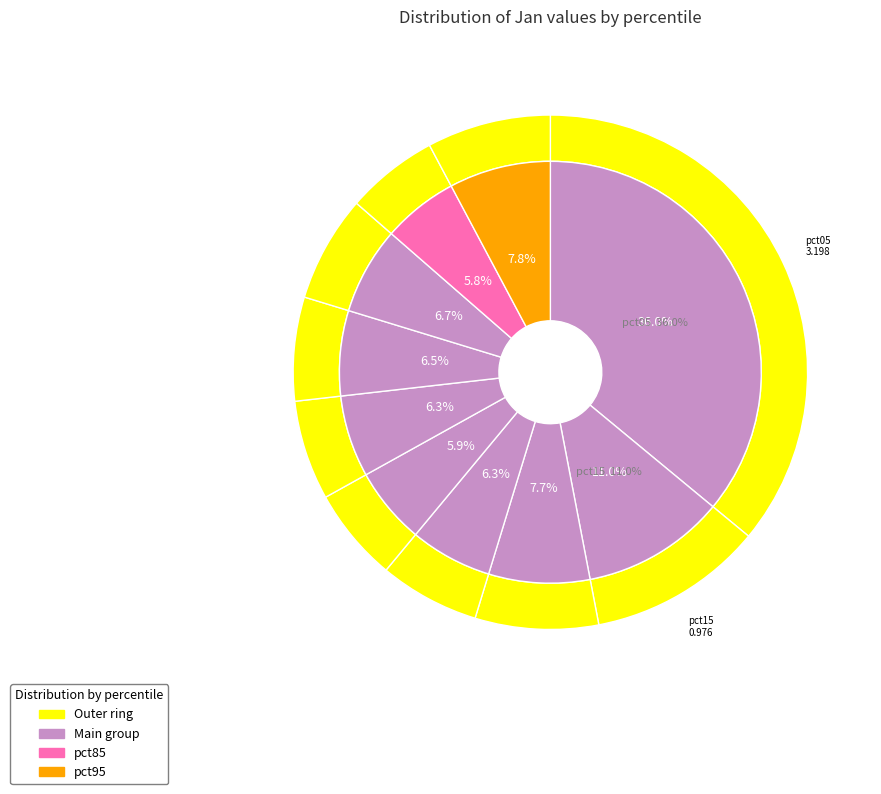

Between pct25 and pct95, which is larger?

pct95